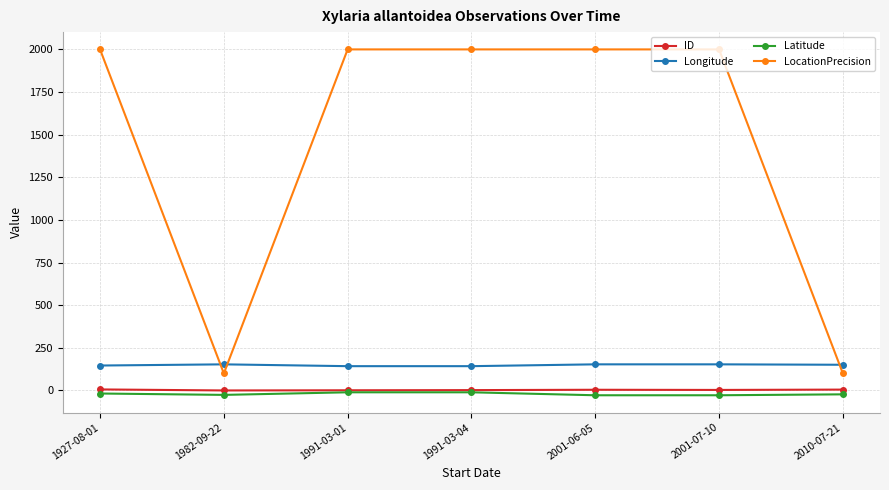

Is the value of LocationPrecision at 1991-03-04 greater than the value of Latitude at 2001-06-05?

Yes